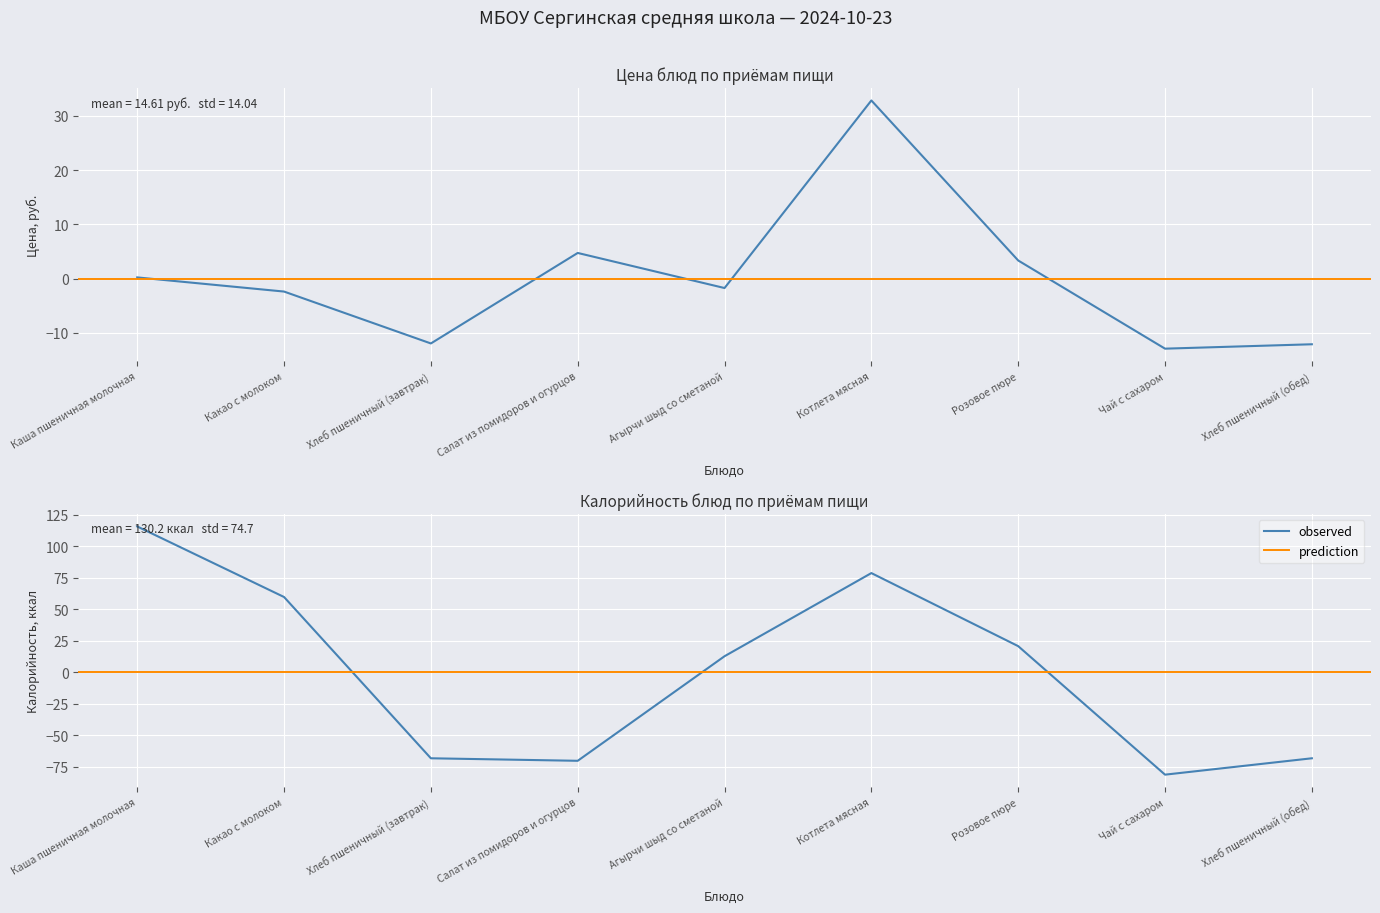

What is the label of the 9th point from the left?

Хлеб пшеничный (обед)